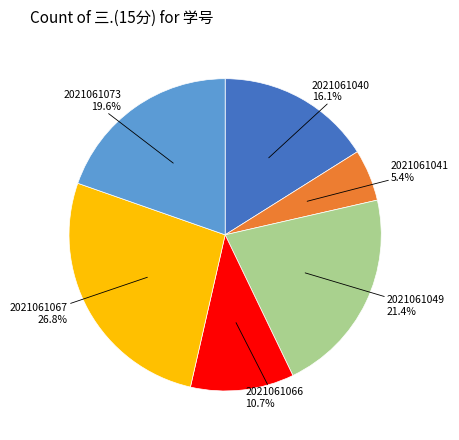

Is there any slice that represents more than half of the pie?

No